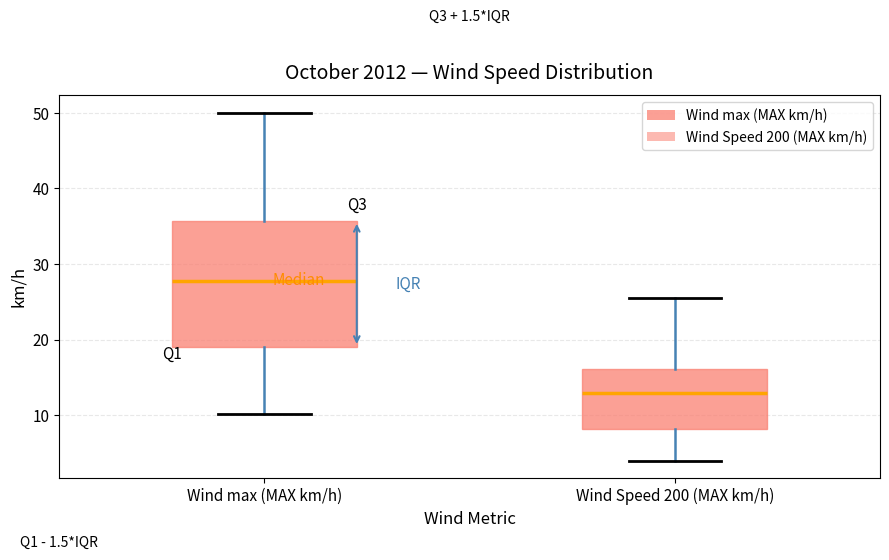

Which box has the highest median line?

Wind max (MAX km/h)